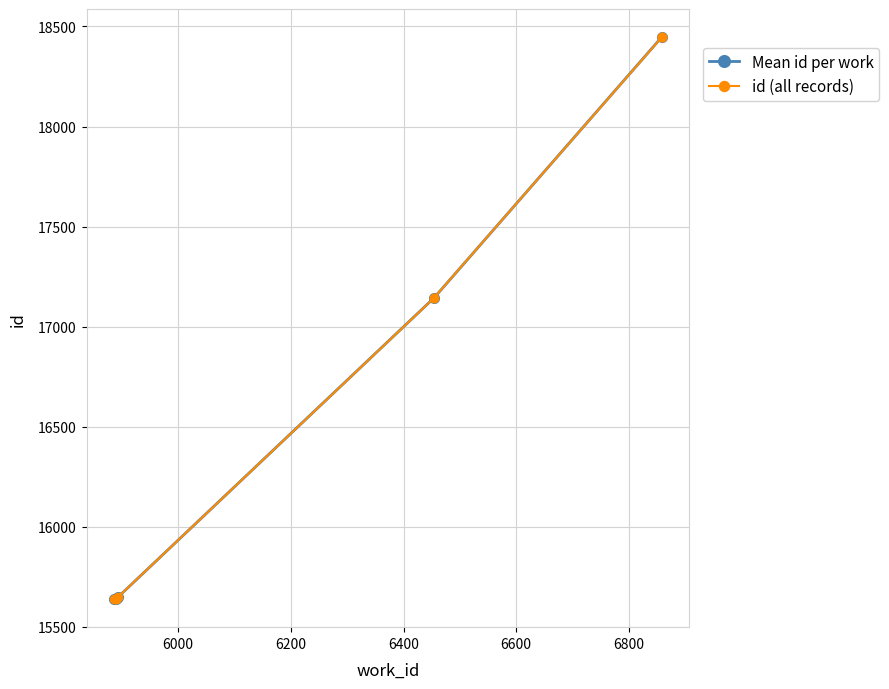

At which category does the data reach its first local valley?

5889